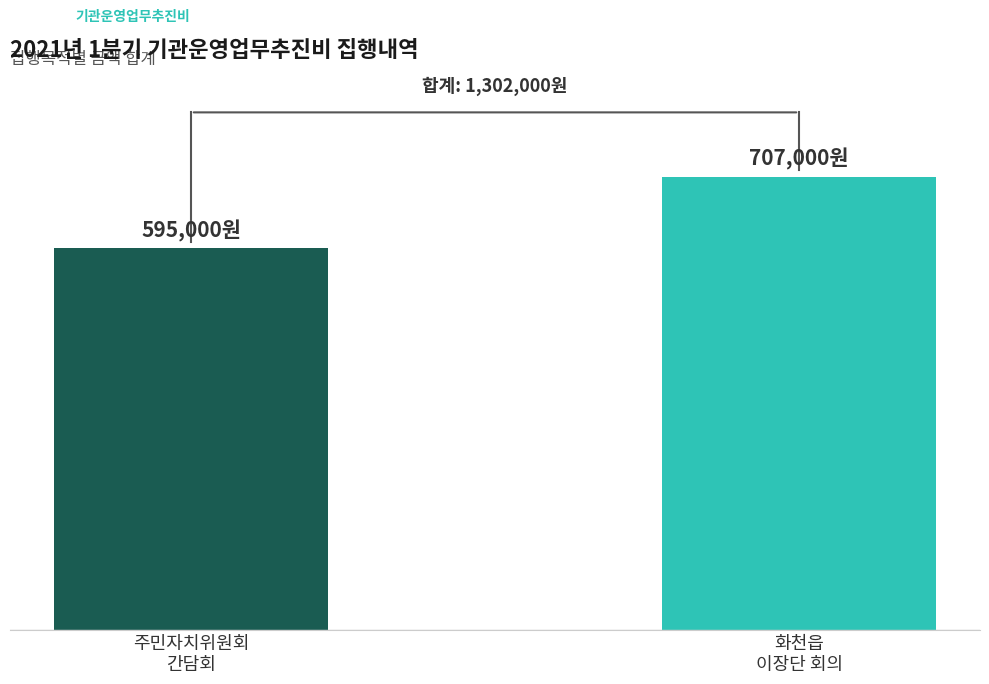

How many values are below 707000?

1